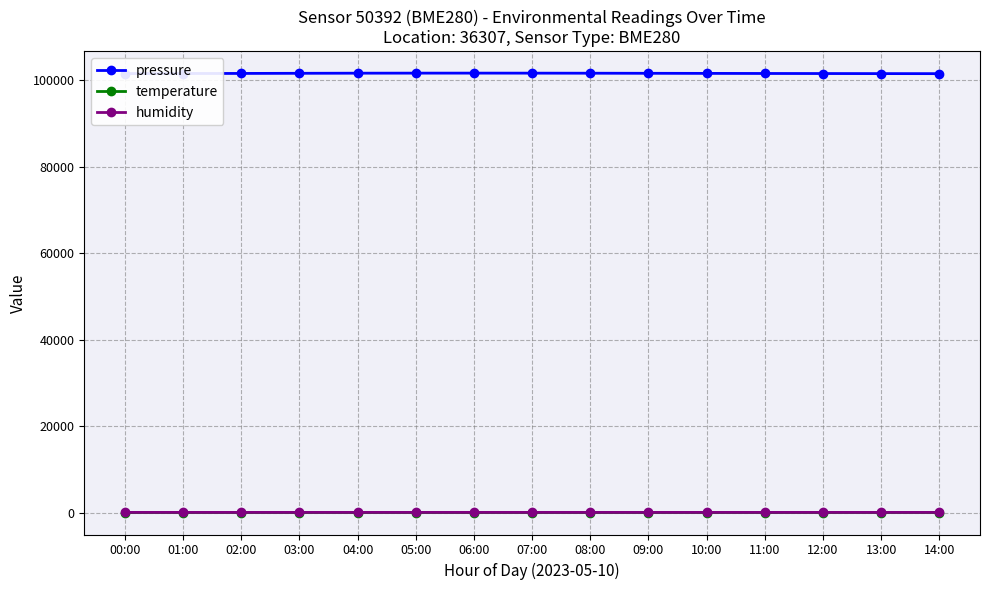

Where does the temperature series first go above 18?

00:00